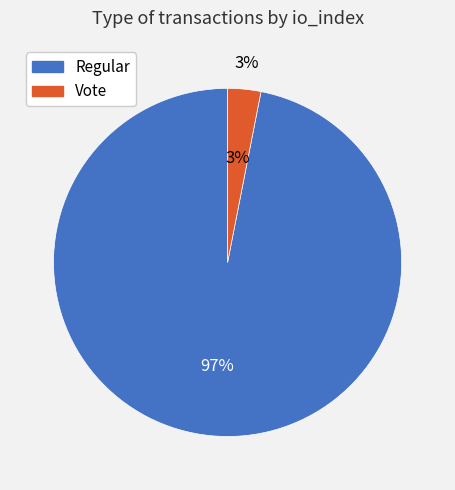

What percentage is the Regular slice, to the nearest percent?

97%